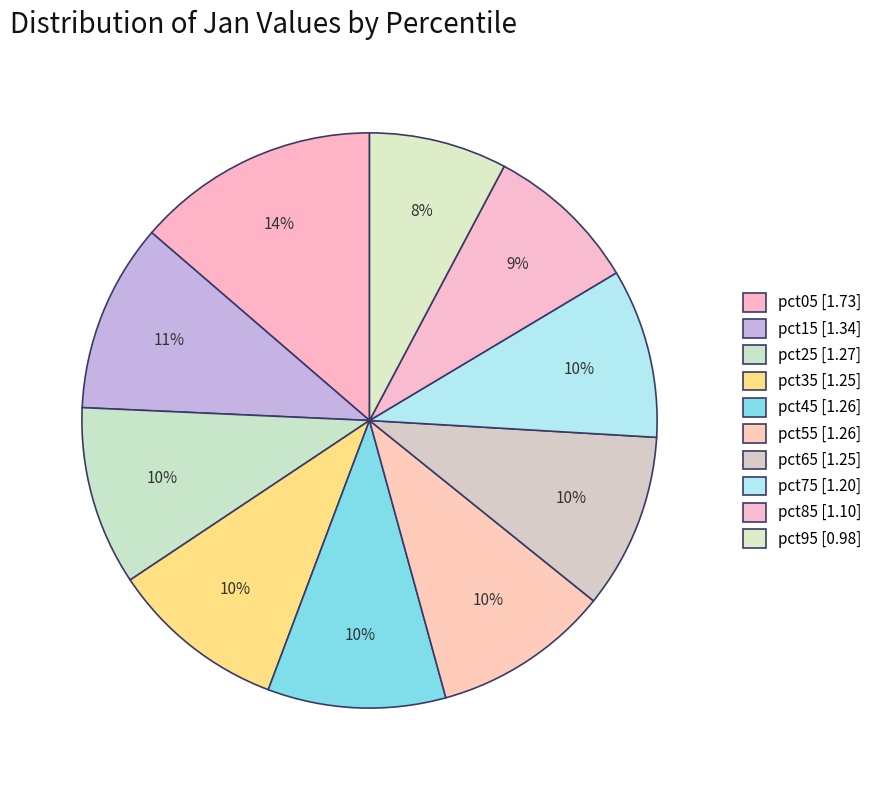

What is the largest slice in the pie chart?

pct05